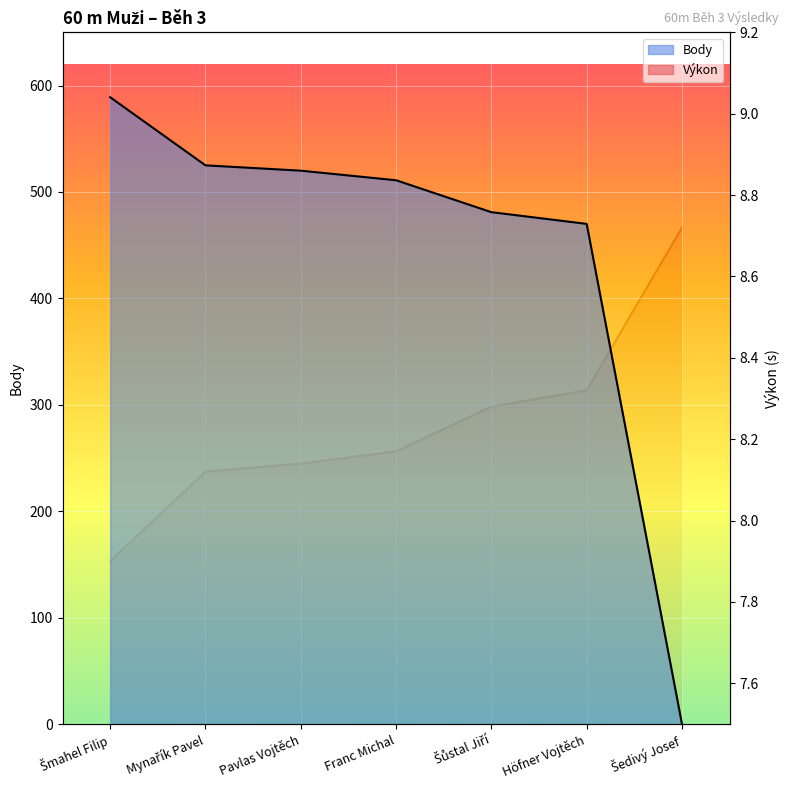

What is the label of the 3rd point from the right?

Šůstal Jiří